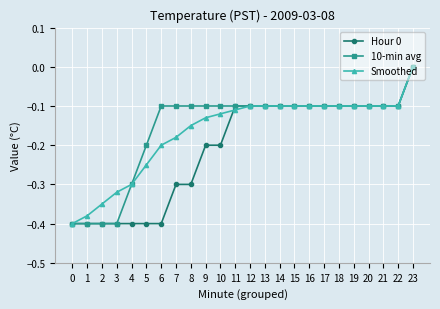

The Smoothed series shows -0.1 at 15. True or false?

True